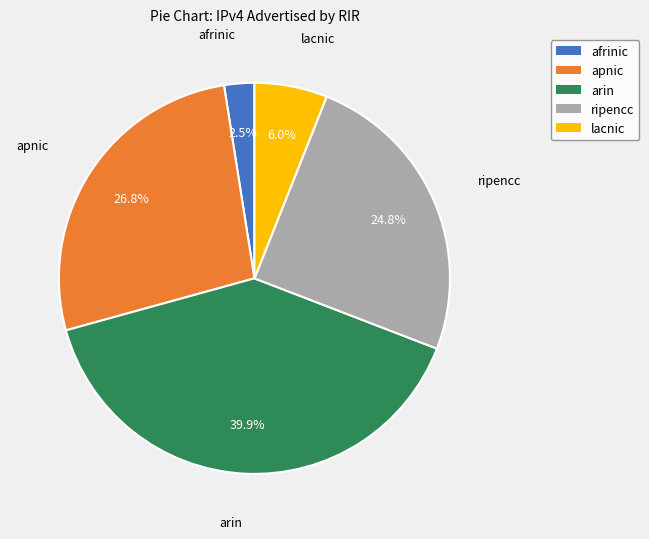

To the nearest percent, what portion does arin represent?

40%